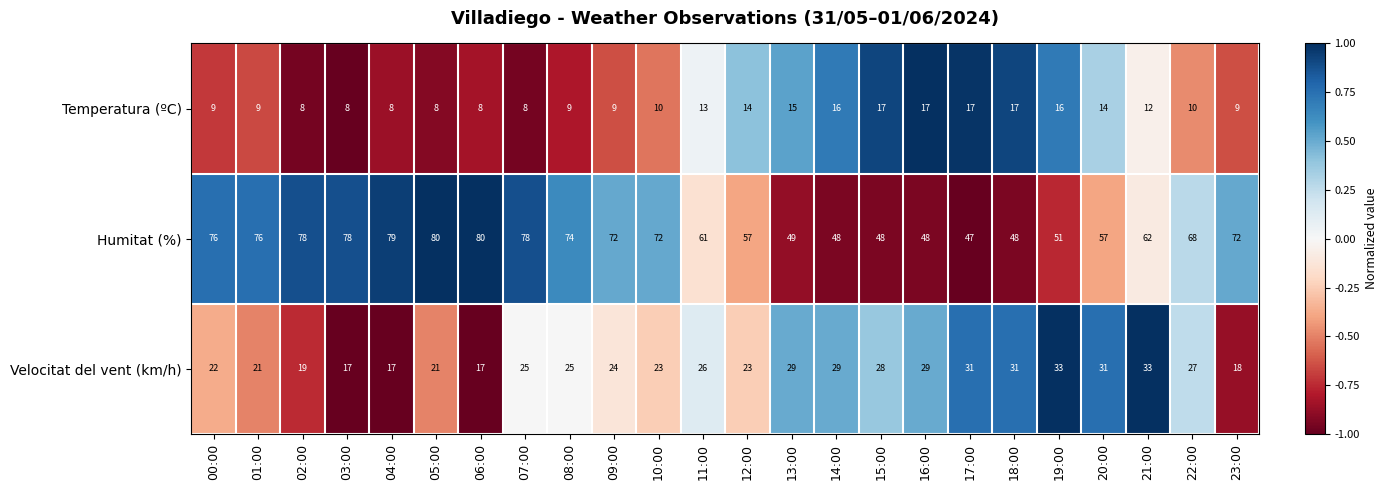

Rank the series by their average value, from lowest to highest.

Temperatura (ºC), Velocitat del vent (km/h), Humitat (%)